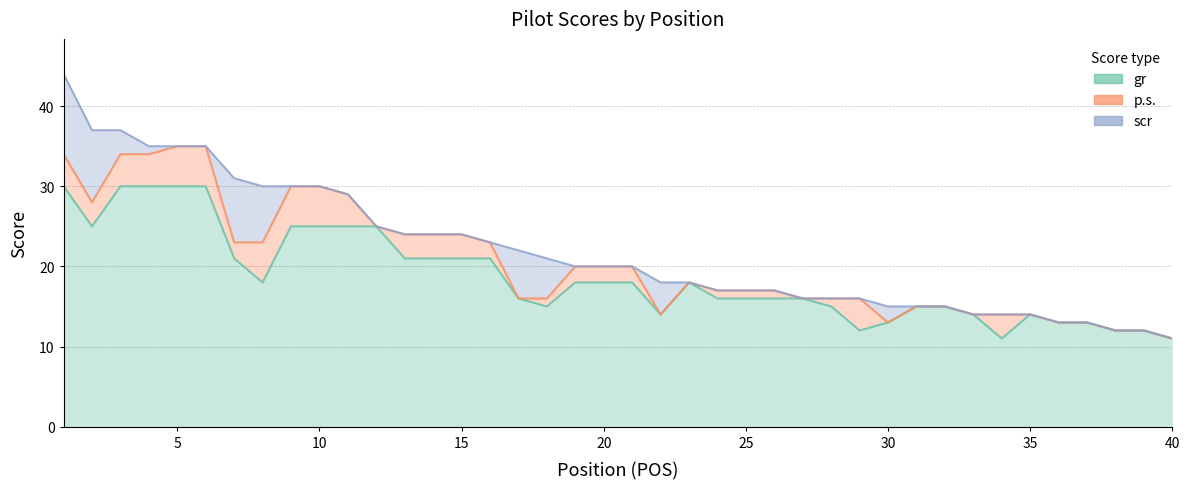

At which label is scr closest to 5?

18